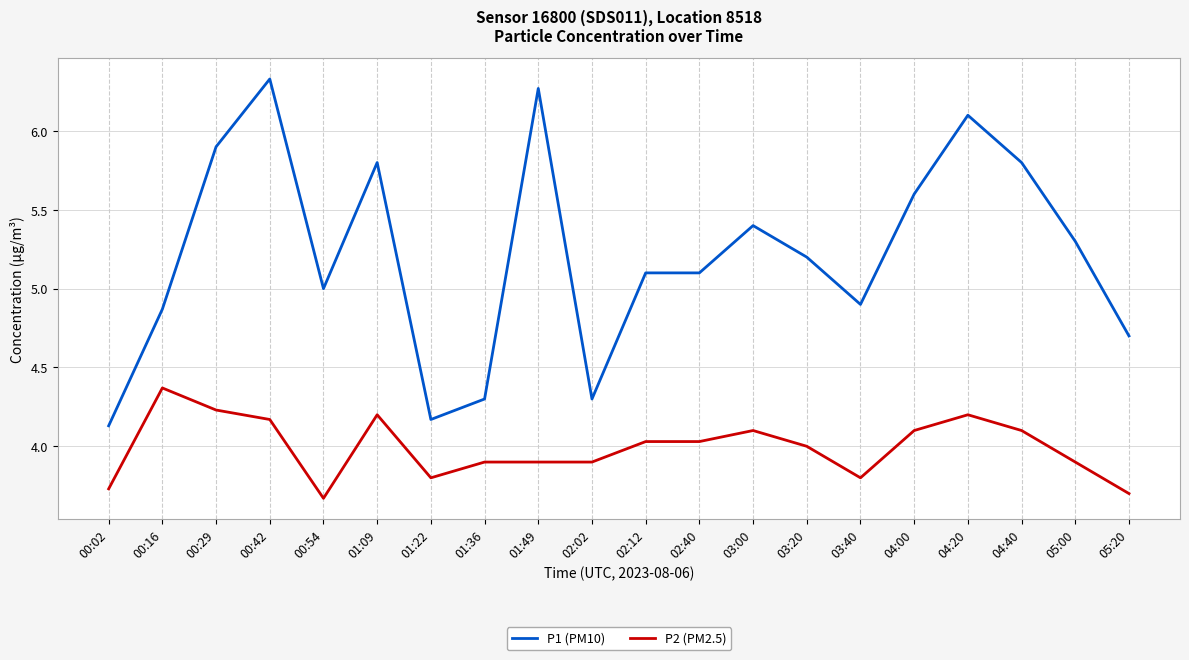

At which category does P2 (PM2.5) reach its first local valley?

00:54